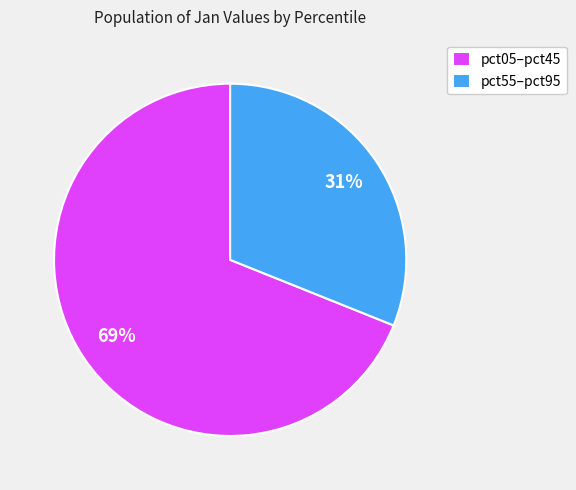

Rank the categories by value from lowest to highest.

pct55–pct95, pct05–pct45